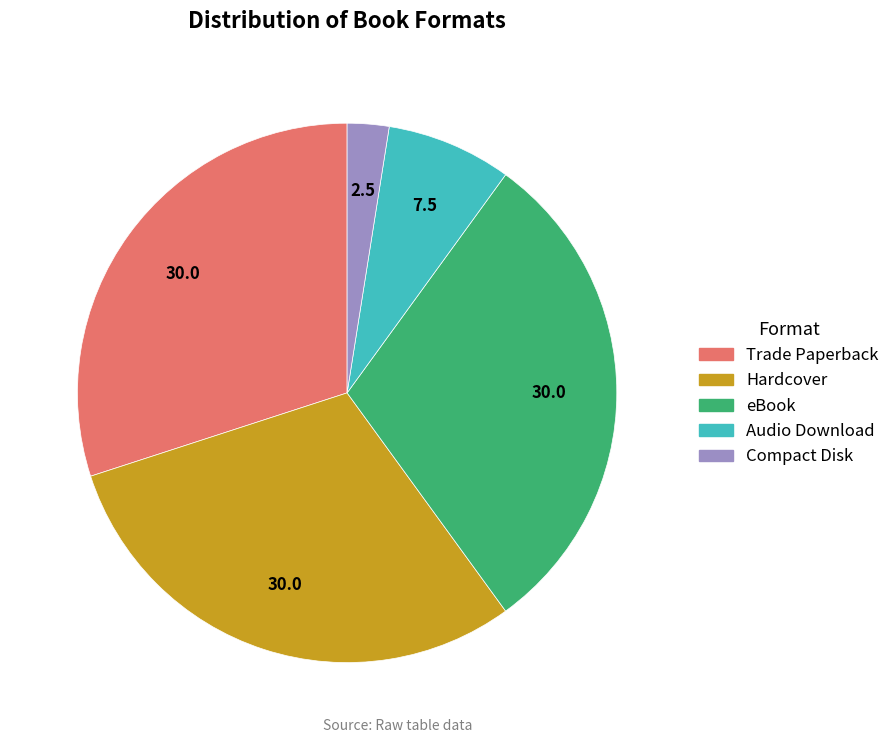

Which slice is the smallest?

Compact Disk